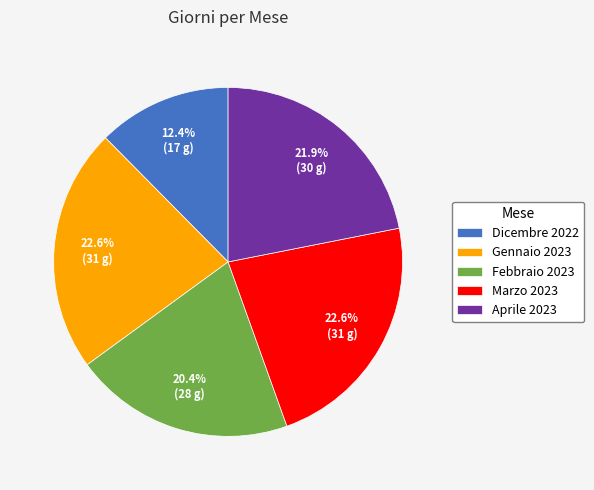

Which category has the smallest portion of the pie?

Dicembre 2022